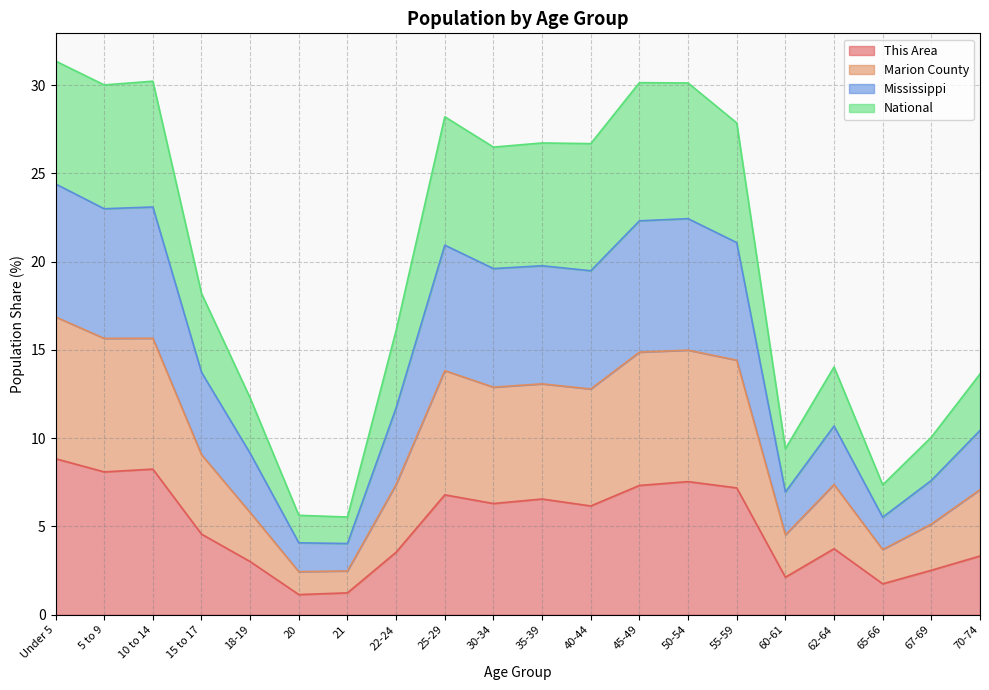

What is the label of the 3rd point from the right?

65-66